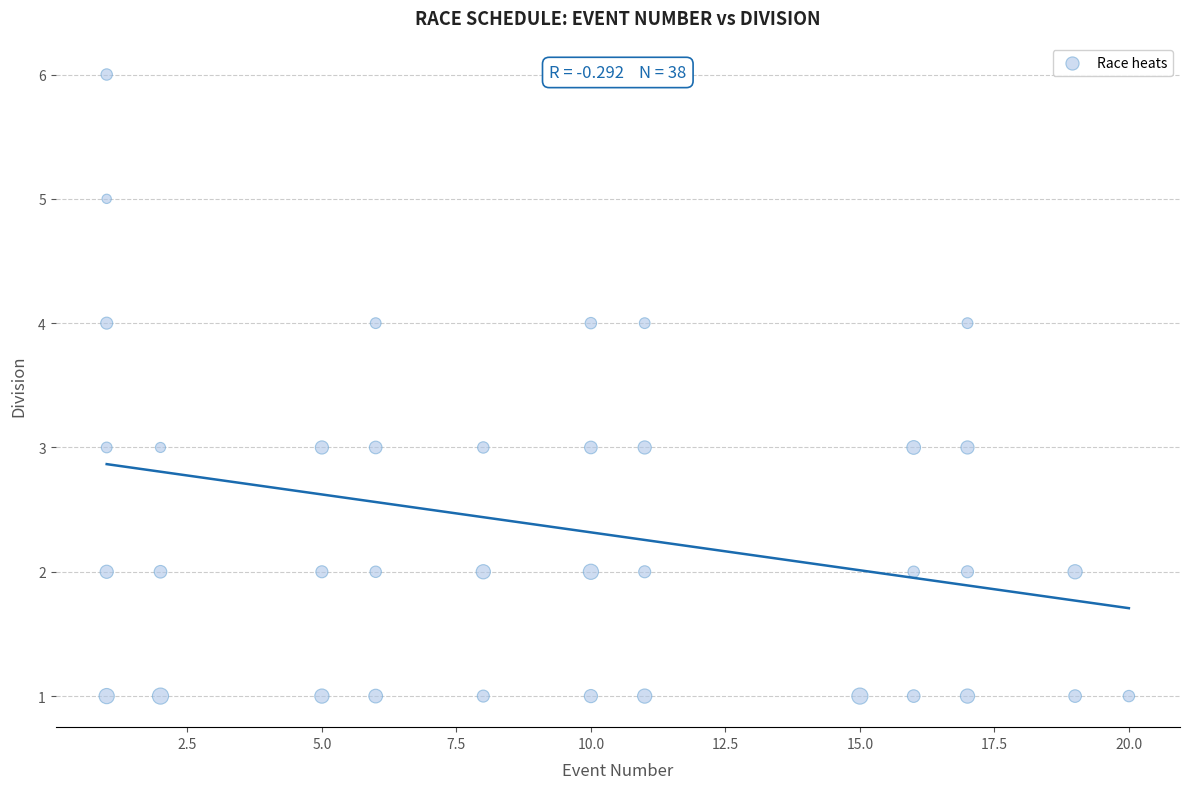

What is the range of X values (max minus min)?

19